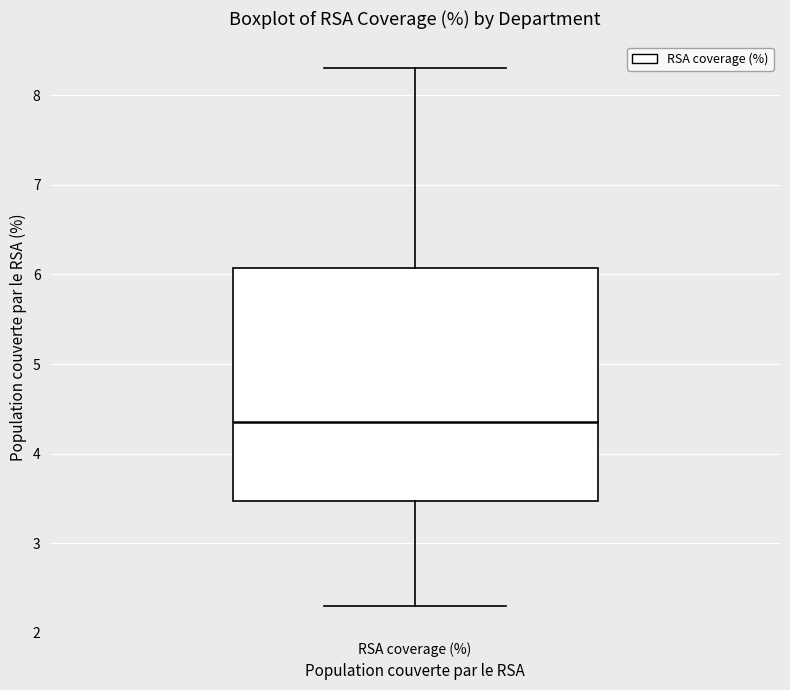

Read this box plot against the y-axis: the position of the median line, the range covered by the box, and the ends of both whiskers. The values are not printed on the chart, so give them approximately, as read against the axis.

median 4.4, box 3.5 to 6.1, whiskers 2.3 to 8.3